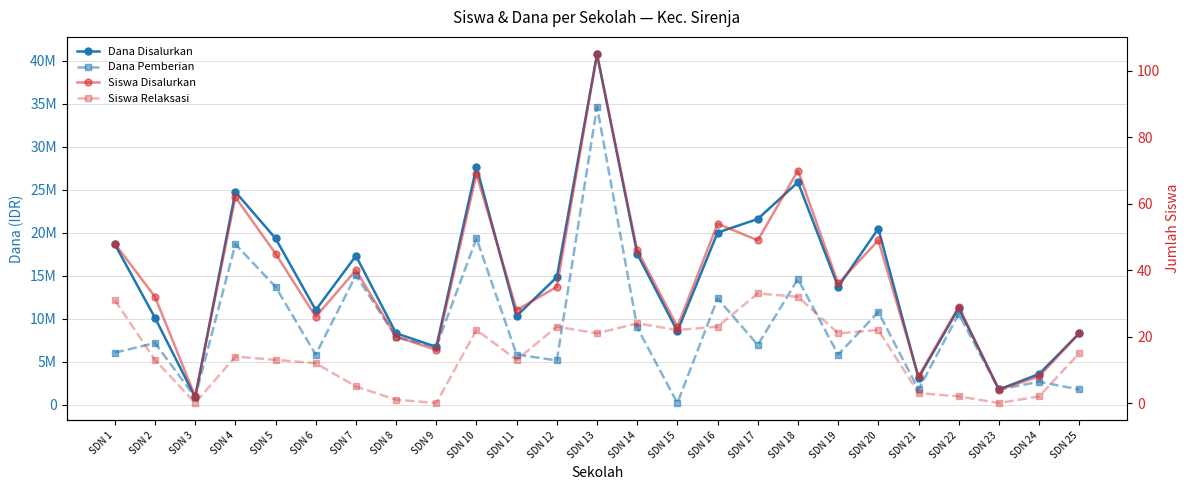

At which category does Siswa Disalurkan reach its first local valley?

SDN 3